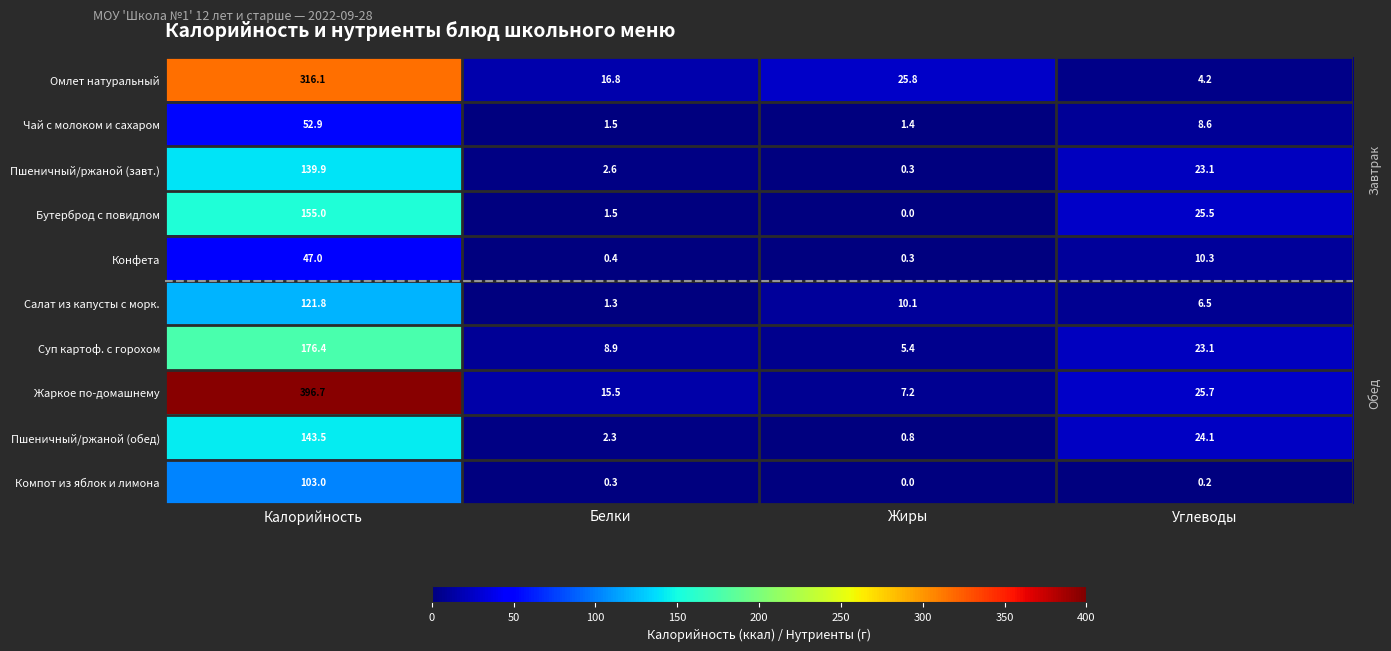

What is the difference between the second highest and second lowest values in the Конфета series?

9.9